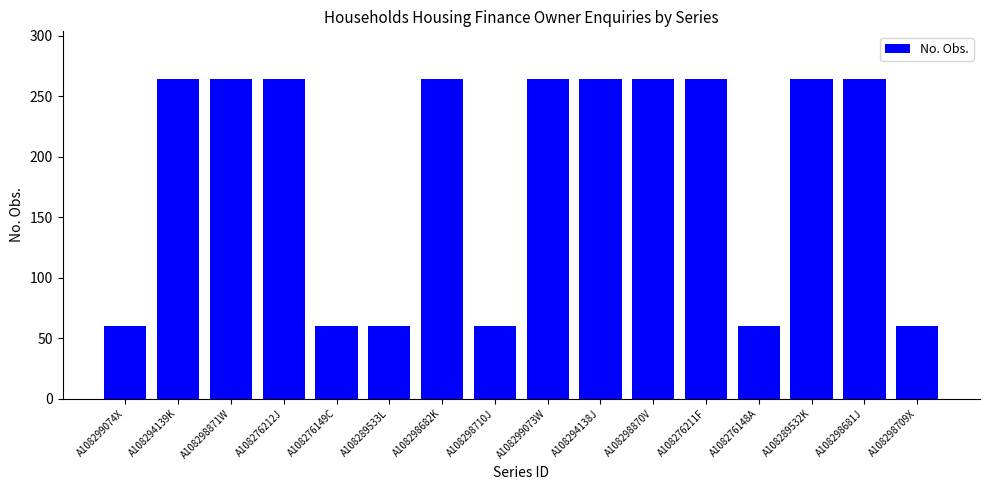

The chart shows a value of 40 at A108276149C. True or false?

False